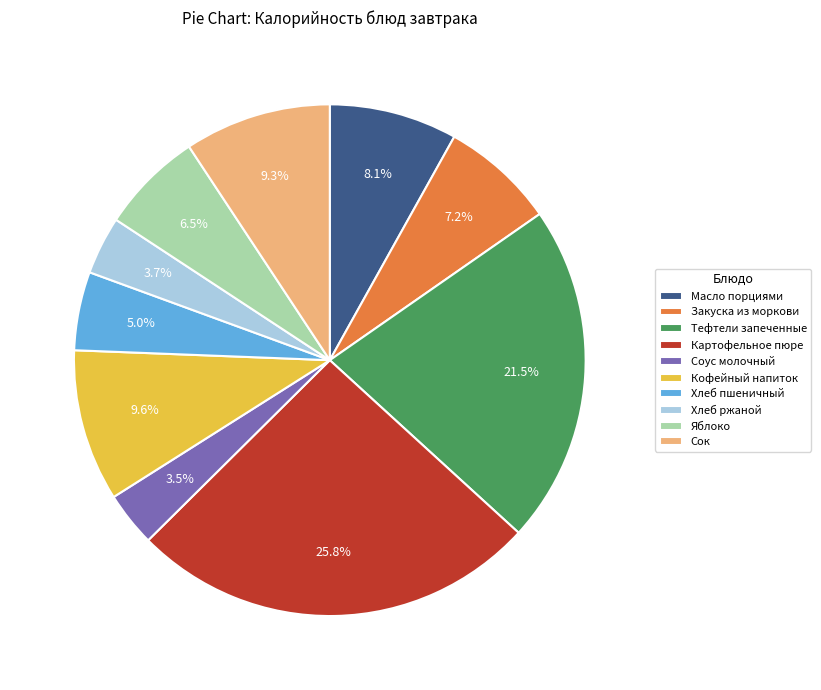

Which slice is the largest?

Картофельное пюре